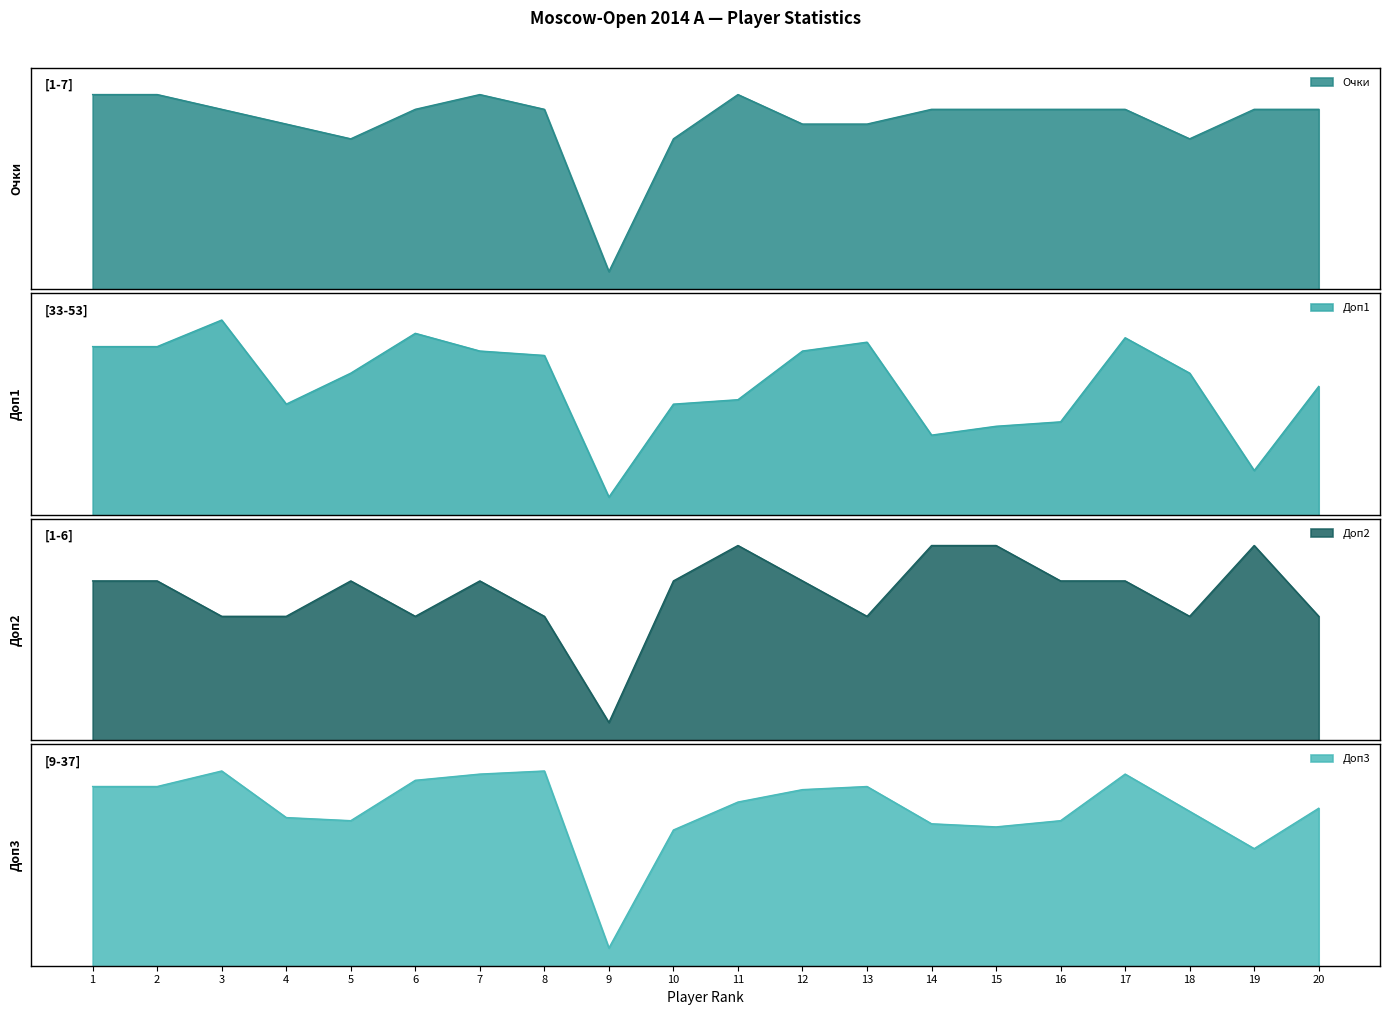

True or false: Очки has a value of 7.0 at 2.

True